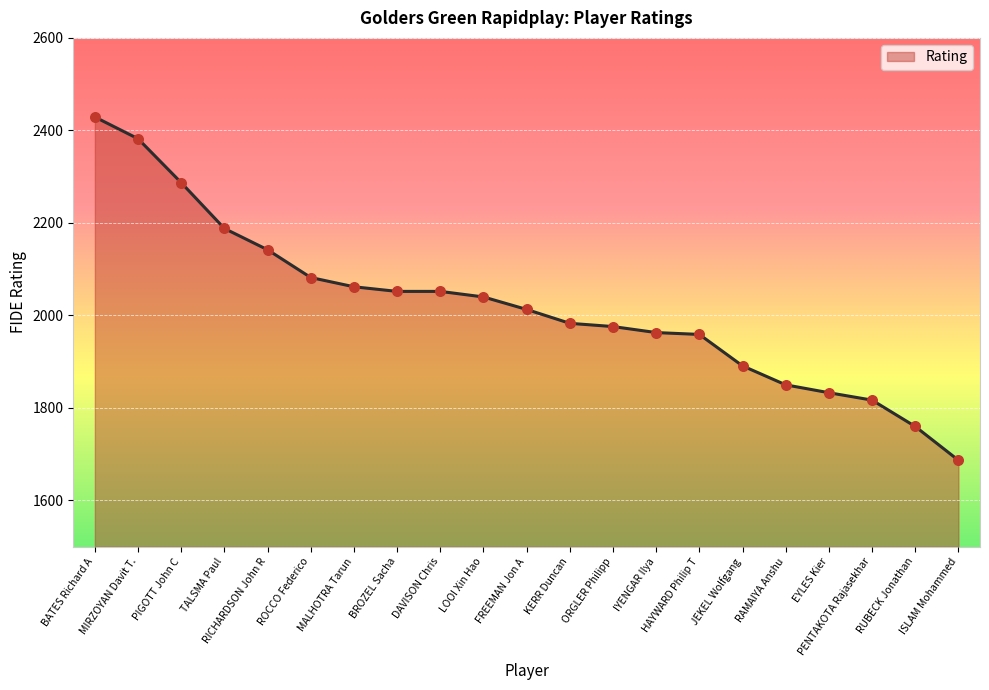

Which has a higher value, BROZEL Sacha or FREEMAN Jon A?

BROZEL Sacha